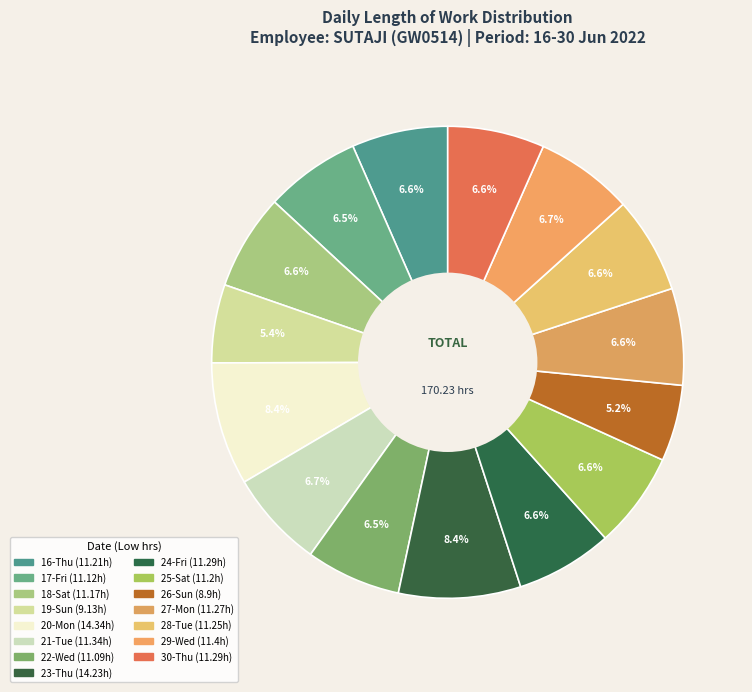

How many segments does this pie chart have?

15